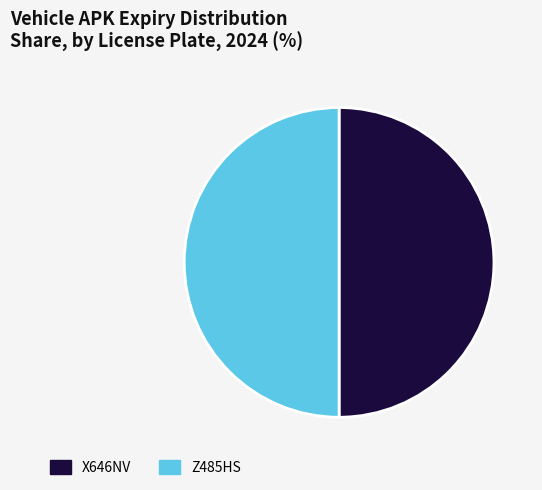

Is the sum of Z485HS and X646NV greater than half?

Yes